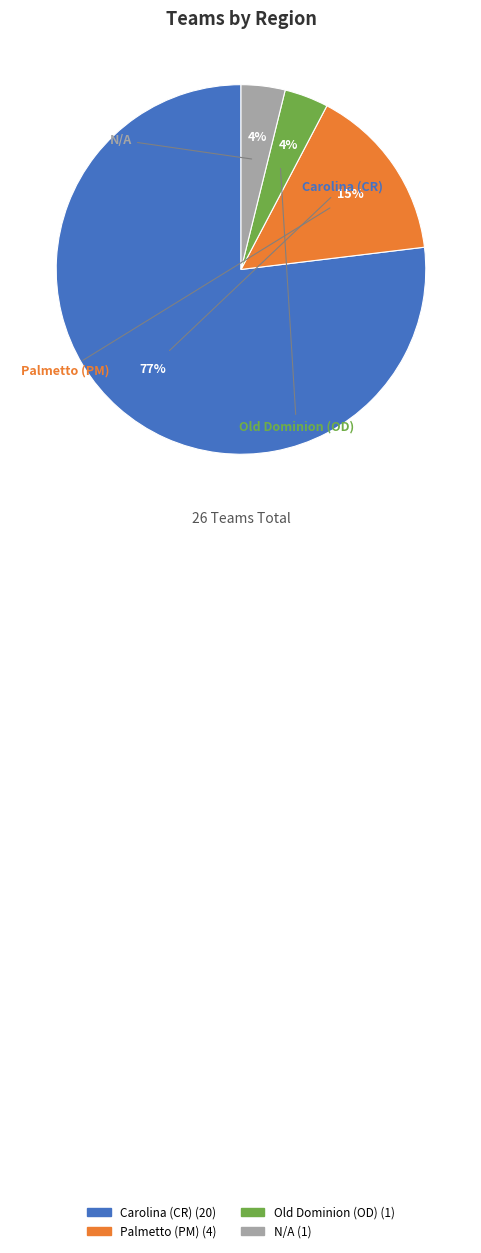

Is the sum of Old Dominion (OD) and Palmetto (PM) greater than half?

No